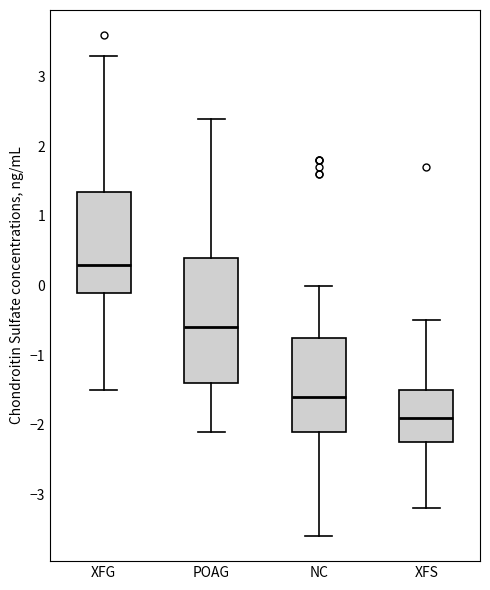

Where is the upper edge of the box for XFS on the y-axis? The values are not printed on the chart, so give them approximately, as read against the axis.

-1.5